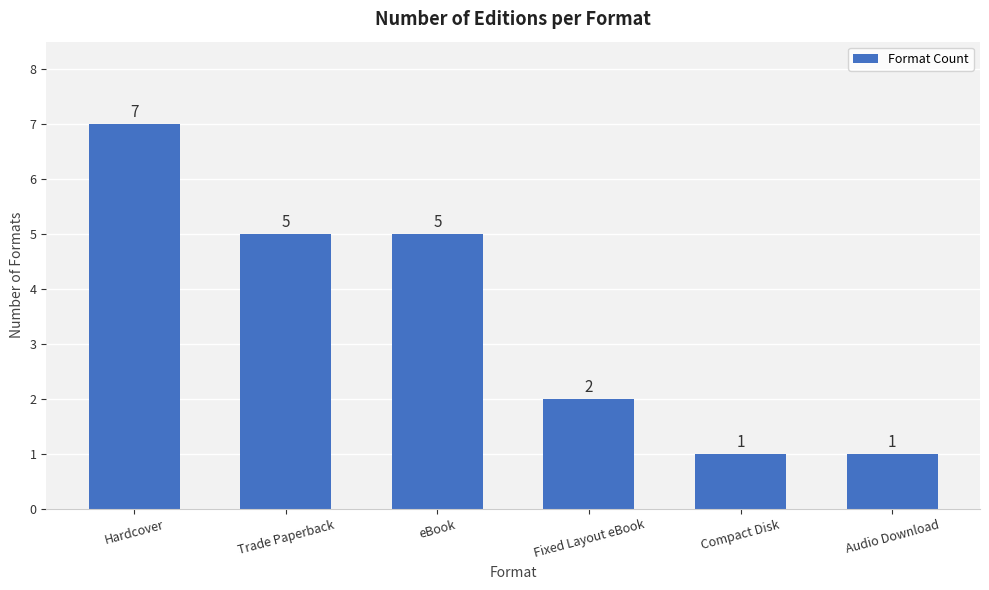

What is the average value?

4